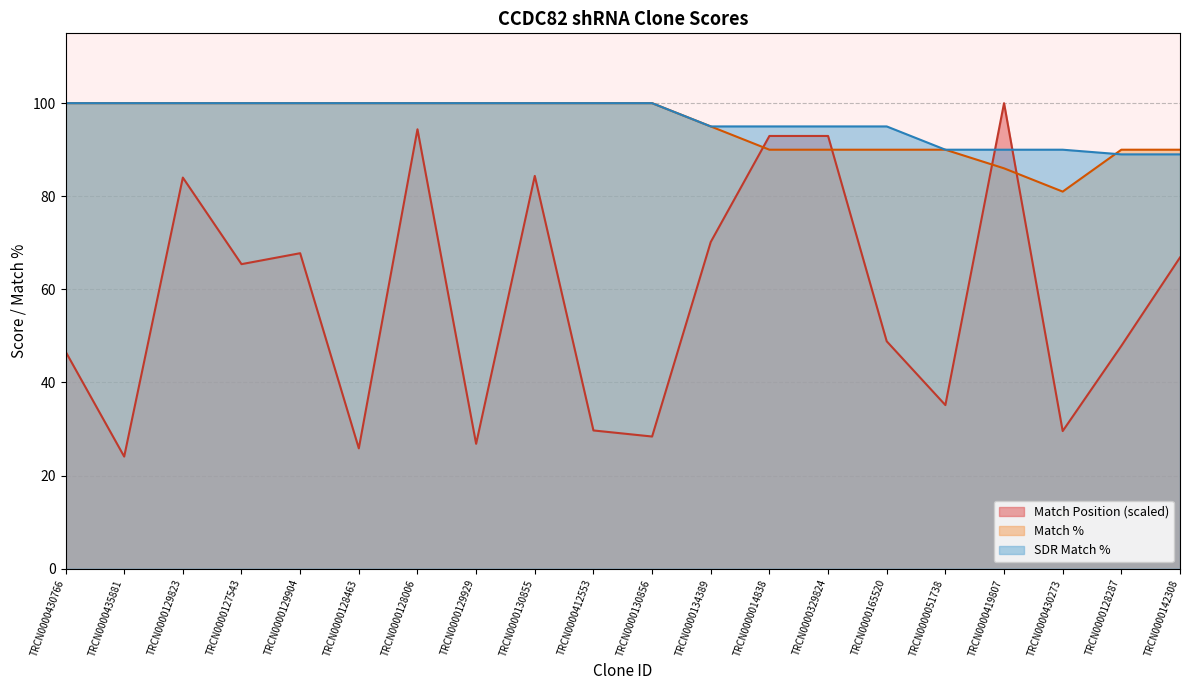

List the labels in order of SDR Match % value, smallest first.

TRCN0000128287, TRCN0000142308, TRCN0000051738, TRCN0000419807, TRCN0000430273, TRCN0000134389, TRCN0000014838, TRCN0000329824, TRCN0000165520, TRCN0000430766, TRCN0000435881, TRCN0000129823, TRCN0000127543, TRCN0000129904, TRCN0000128463, TRCN0000128006, TRCN0000129929, TRCN0000130855, TRCN0000412553, TRCN0000130856